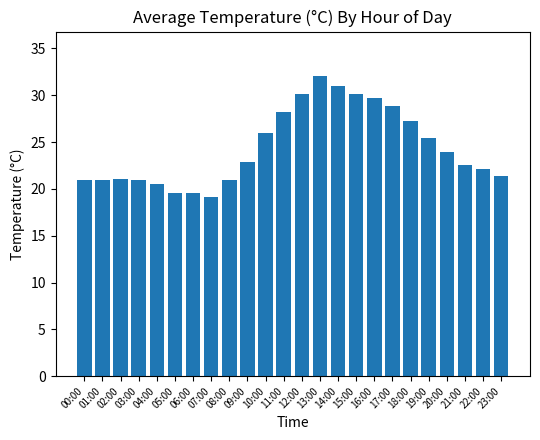

How many distinct data groups are displayed?

1